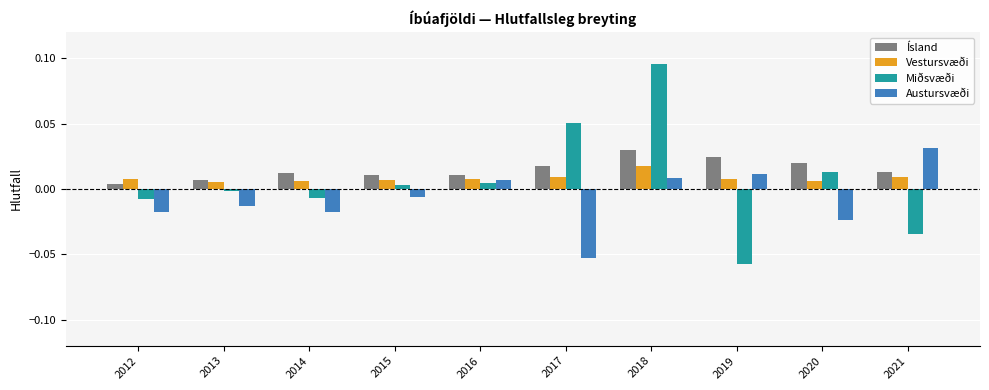

Count the Vestursvæði values in the range 0 to 1.

10